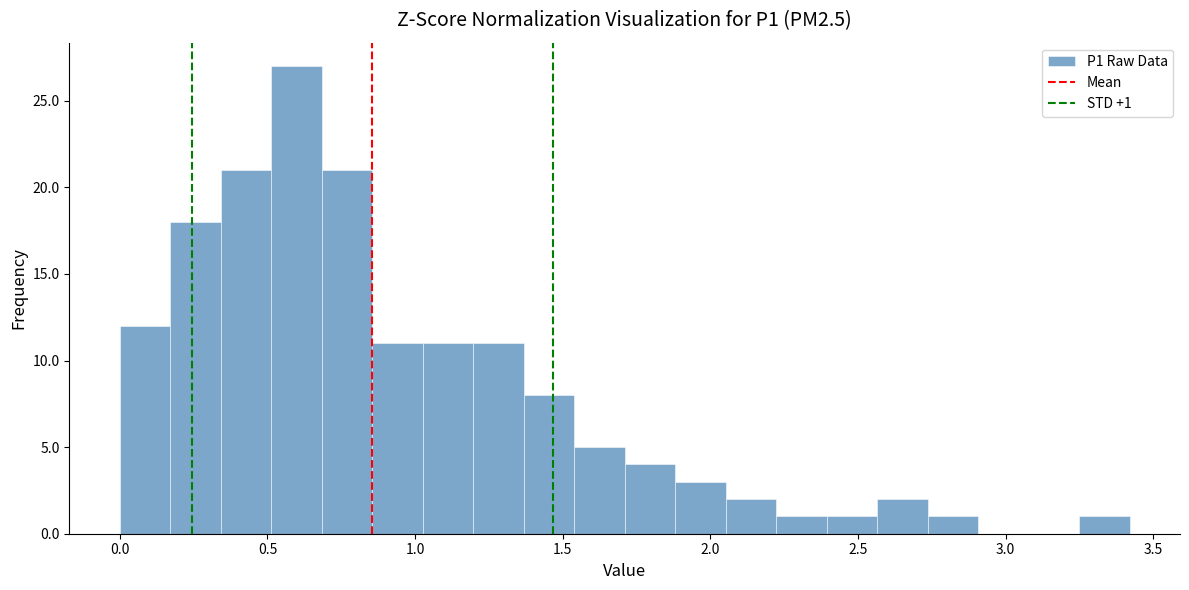

Around what value on the x-axis is the tallest bar? Give the approximate position of its centre, as read against the axis.

0.60